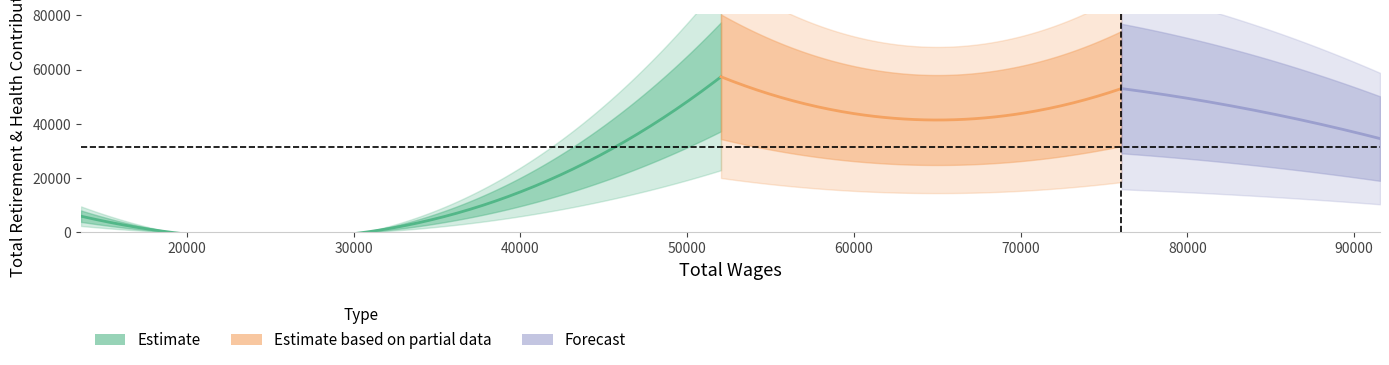

Which category has the highest value across all series?

52036